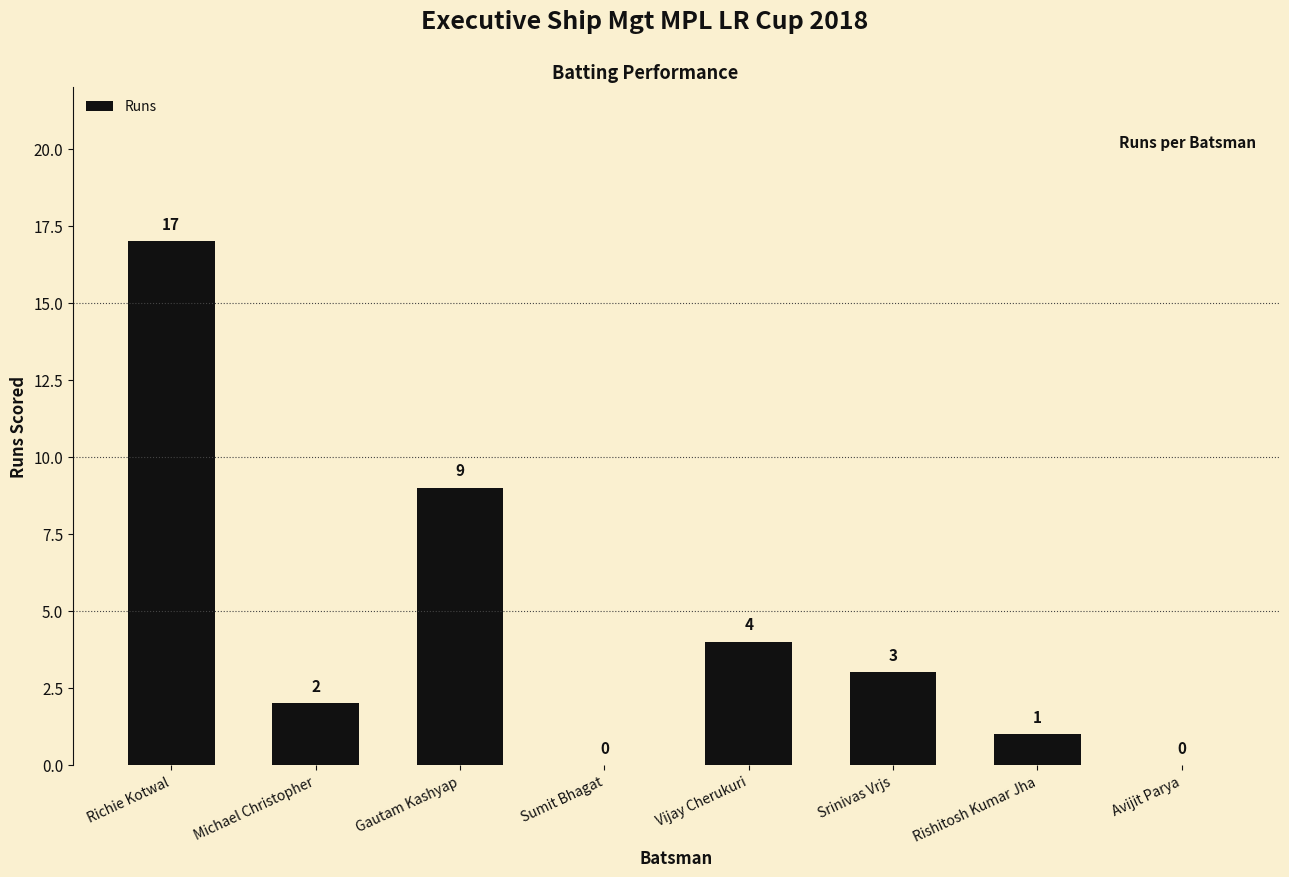

How many values are above zero?

6